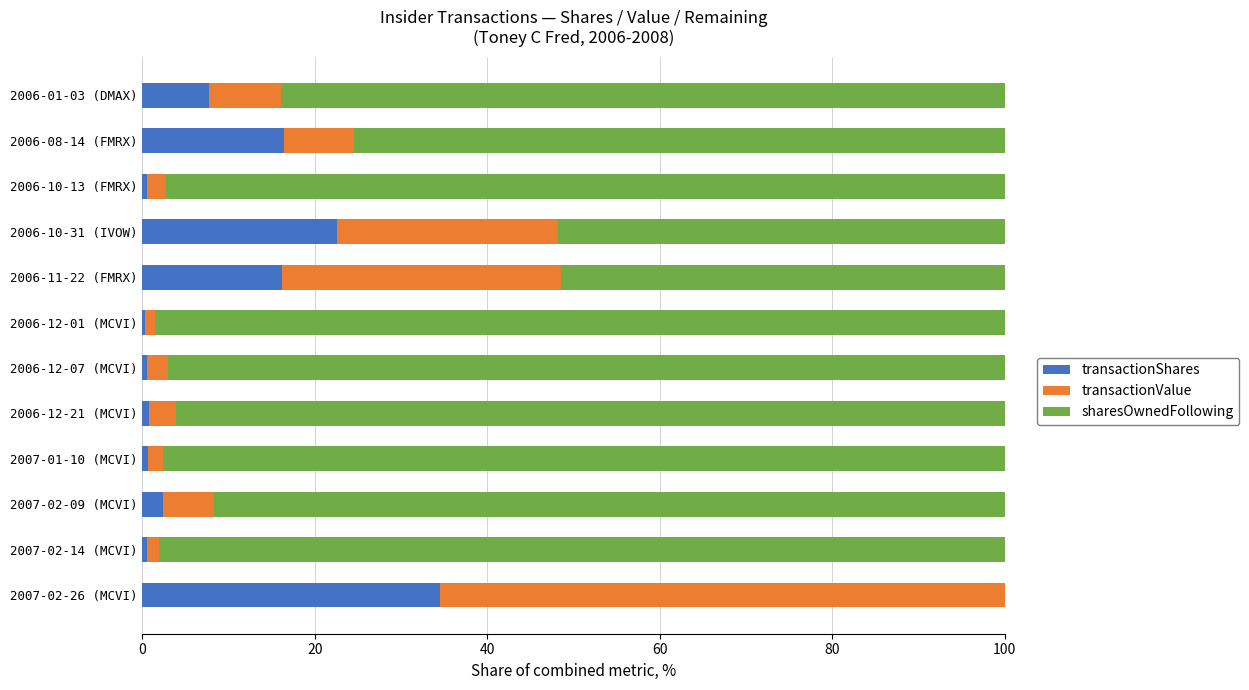

The transactionShares series shows 31.8 at 2006-10-31 (IVOW). True or false?

False